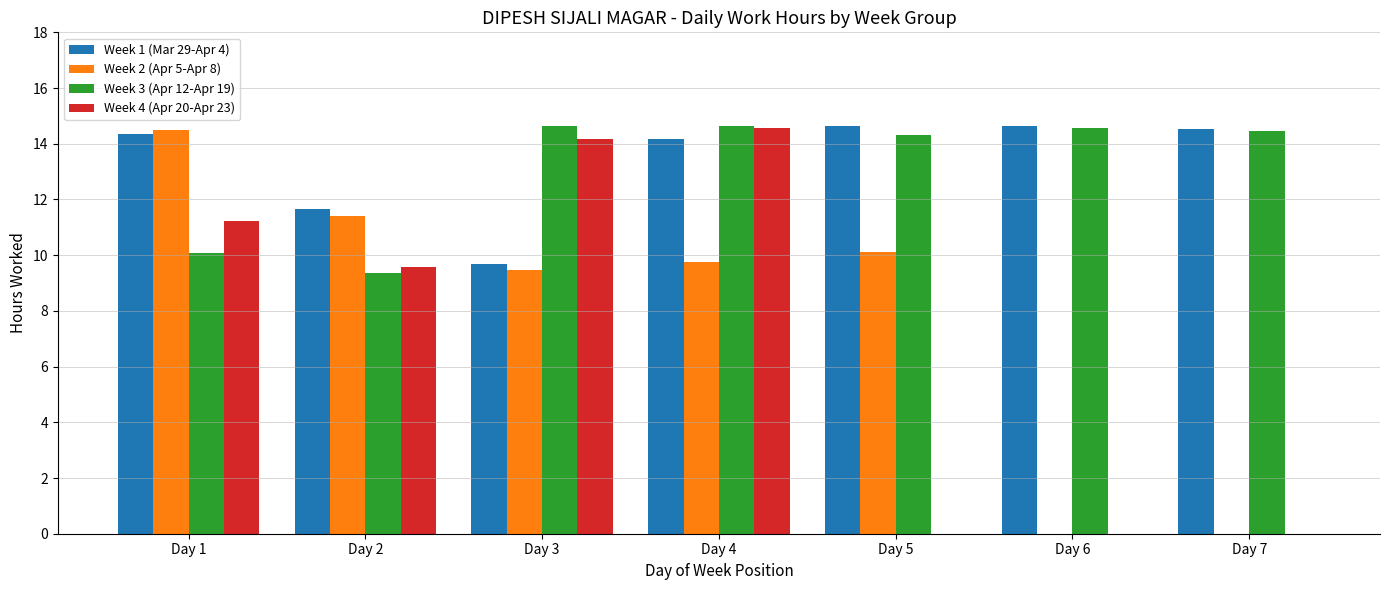

True or false: Week 4 (Apr 20-Apr 23) has a value of 0.0 at Day 5.

True